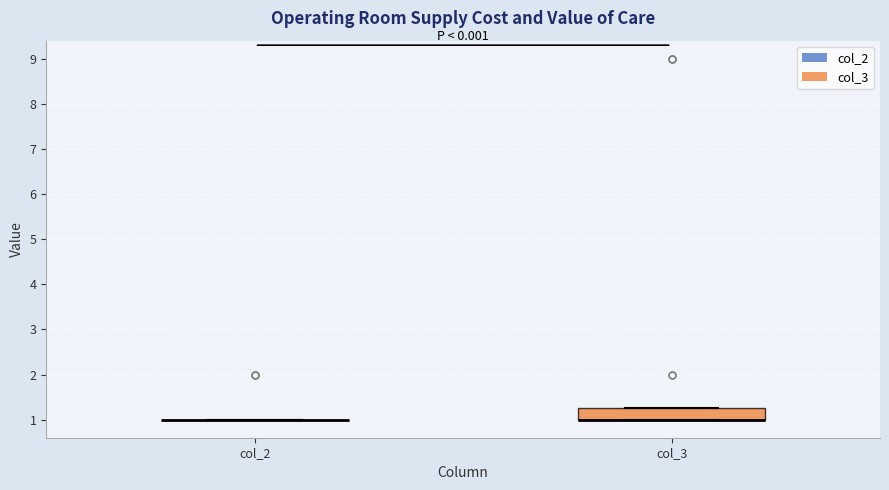

Reading left to right, read every box against the y-axis: the position of its median line, the range the box covers, and the ends of its whiskers. The values are not printed on the chart, so give them approximately, as read against the axis.

col_2: box collapsed to a line at 1.0, whiskers 1.0 to 1.0
col_3: median 1.0 (drawn on the box's lower edge), box 1.0 to 1.3, whiskers 1.0 to 1.3